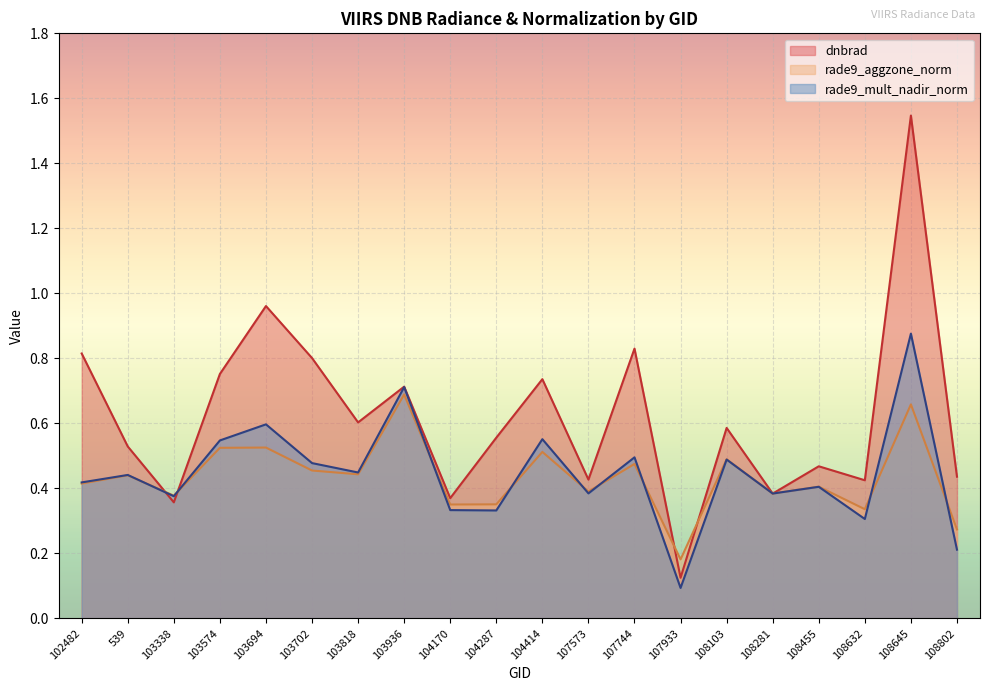

How many rade9_aggzone_norm values are between 0 and 1?

20